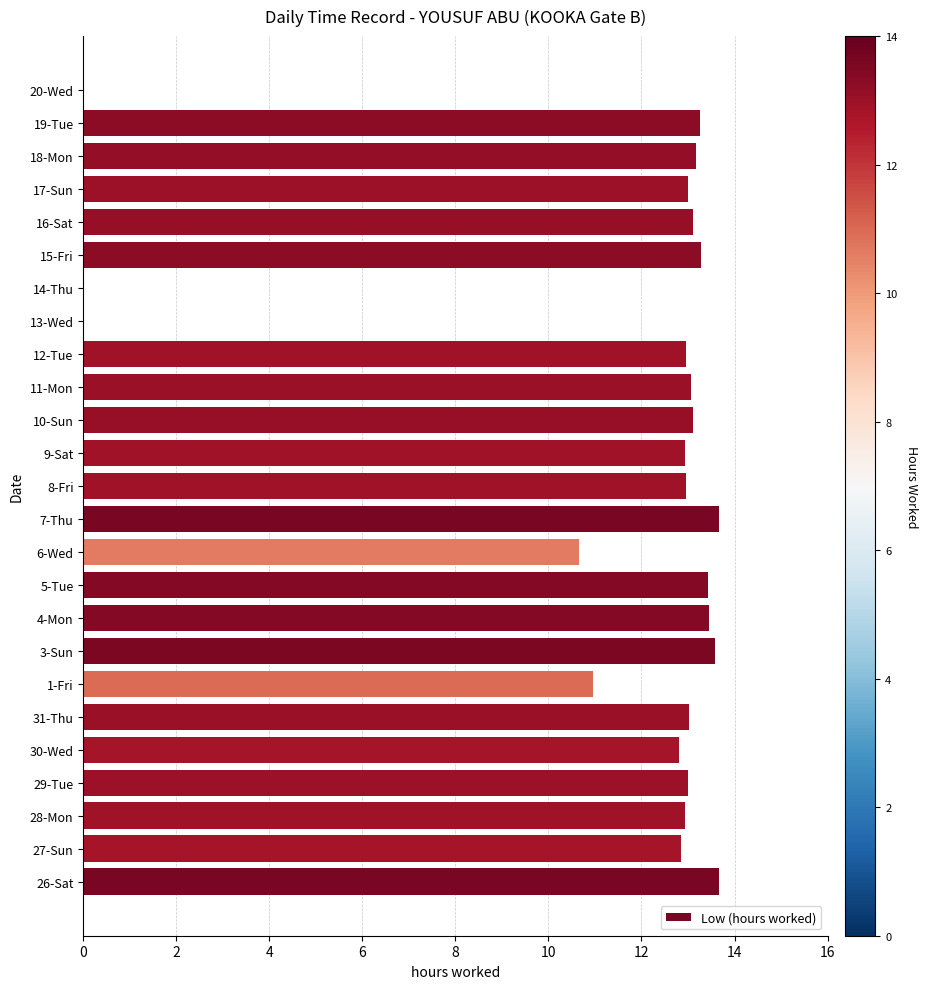

The chart shows a value of 13.4 at 4-Mon. True or false?

True